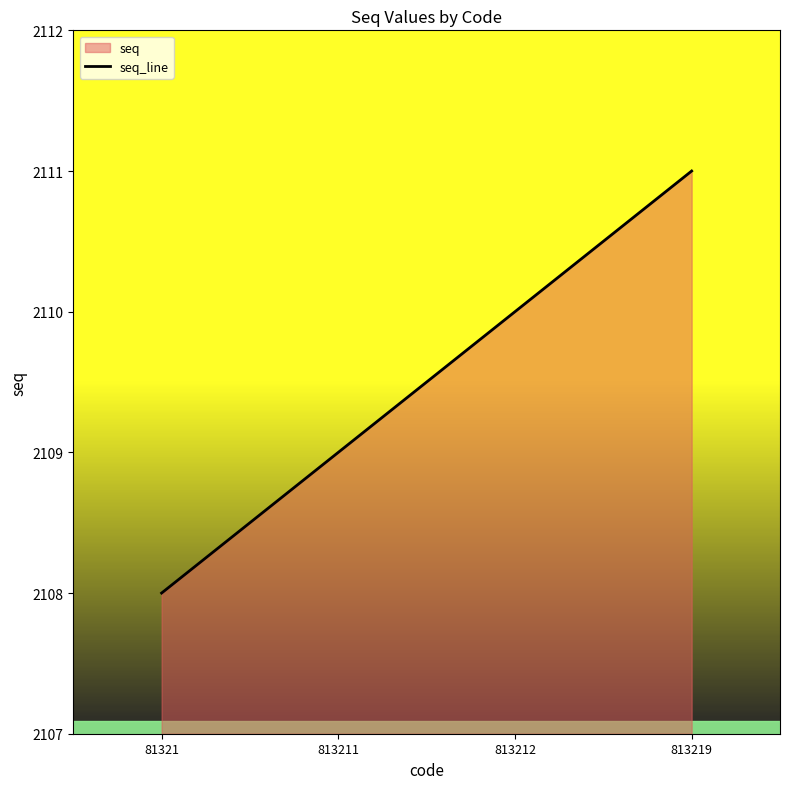

How many lines are shown in the chart?

1